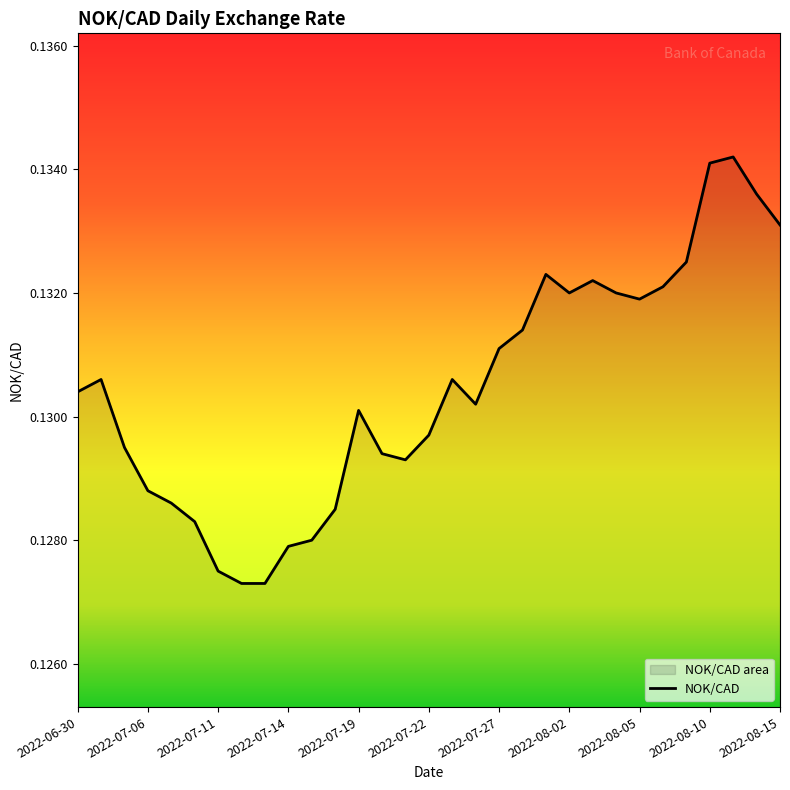

The chart shows a value of 0.2 at 2022-08-15. True or false?

False